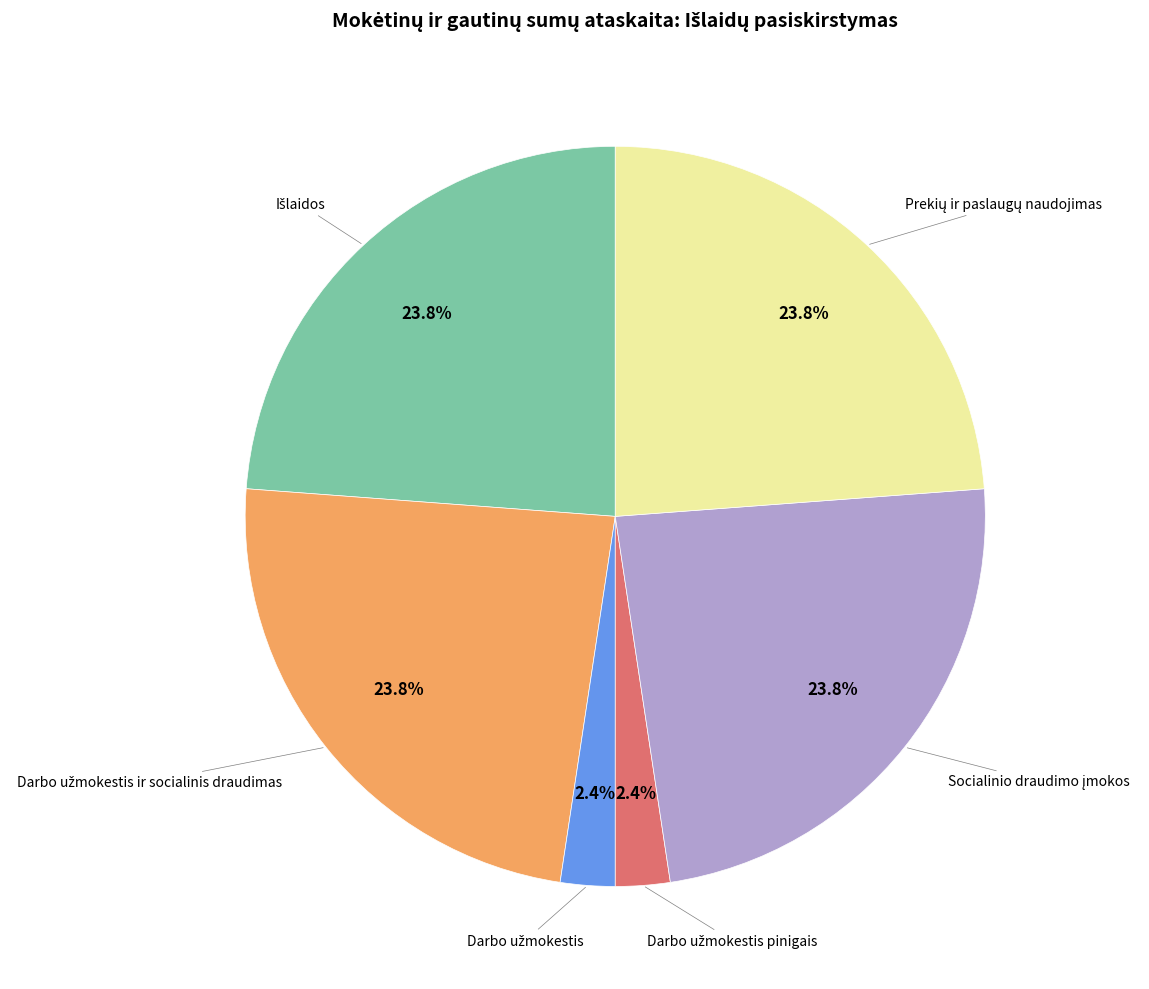

Does any single category account for the majority?

No